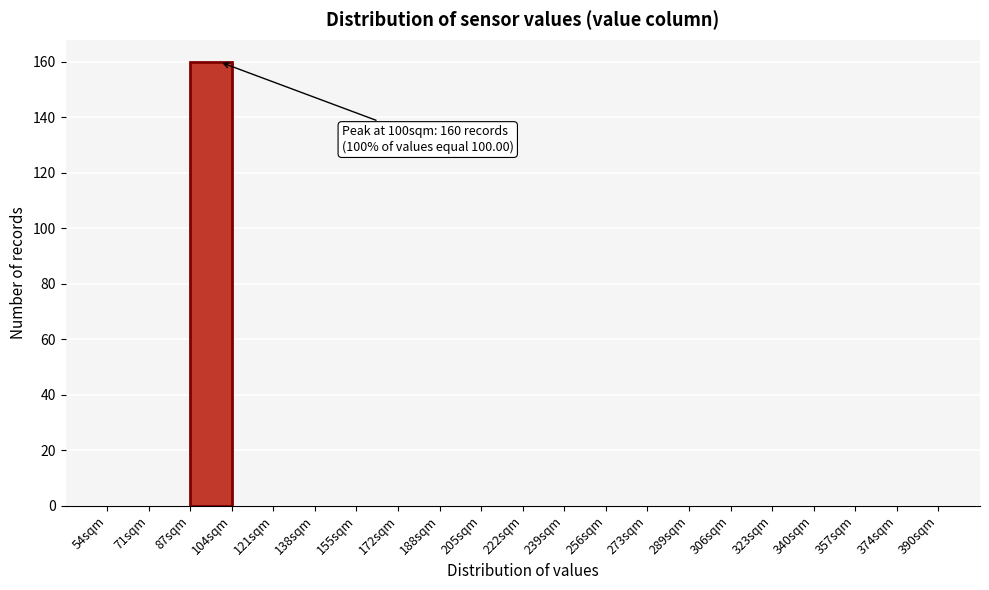

Reading left to right, list all the values displayed in this chart.

54sqm=0	71sqm=0	87sqm=160	104sqm=0	121sqm=0	138sqm=0	155sqm=0	172sqm=0	188sqm=0	205sqm=0	222sqm=0	239sqm=0	256sqm=0	273sqm=0	289sqm=0	306sqm=0	323sqm=0	340sqm=0	357sqm=0	374sqm=0